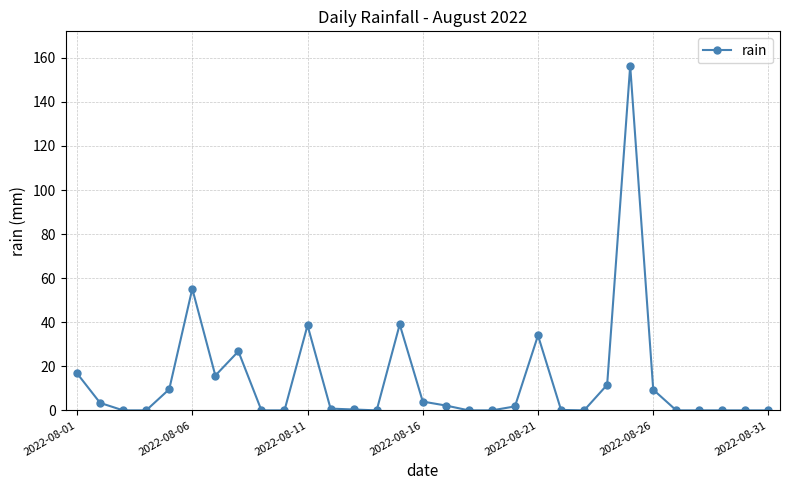

True or false: there are more than 1 points higher than both neighbors.

True